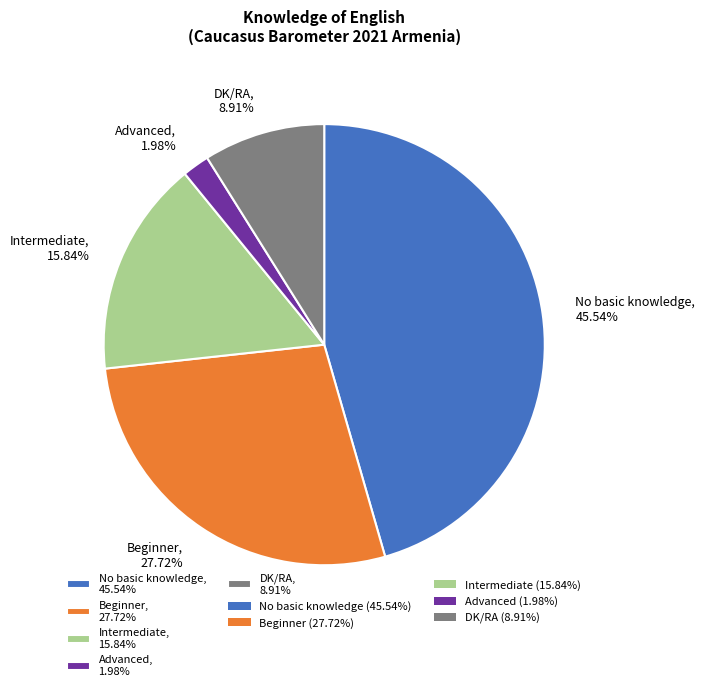

Which slice is the smallest?

Advanced